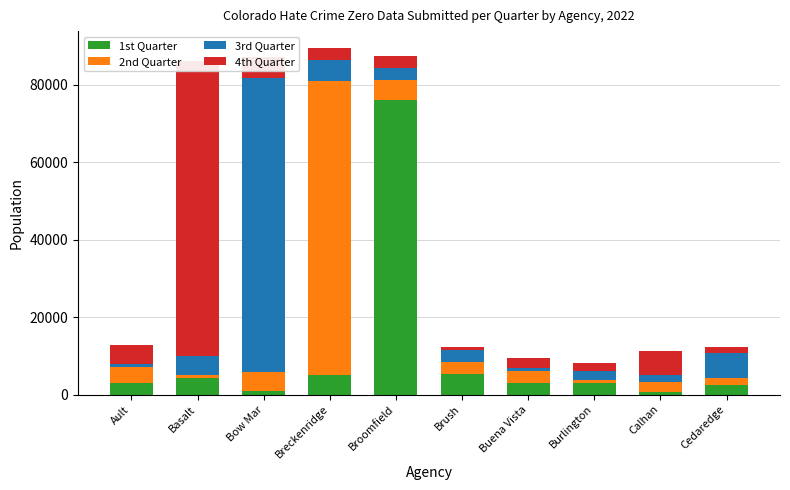

Reading left to right, extract all data points from this chart.

1st Quarter: Ault=2913	Basalt=4163	Bow Mar=834	Breckenridge=4953	Broomfield=76137	Brush=5262	Buena Vista=3103	Burlington=3043	Calhan=751	Cedaredge=2410
2nd Quarter: Ault=4163	Basalt=834	Bow Mar=4953	Breckenridge=76137	Broomfield=5262	Brush=3103	Buena Vista=3043	Burlington=751	Calhan=2410	Cedaredge=1933
3rd Quarter: Ault=834	Basalt=4953	Bow Mar=76137	Breckenridge=5262	Broomfield=3103	Brush=3043	Buena Vista=751	Burlington=2410	Calhan=1933	Cedaredge=6275
4th Quarter: Ault=4953	Basalt=76137	Bow Mar=5262	Breckenridge=3103	Broomfield=3043	Brush=751	Buena Vista=2410	Burlington=1933	Calhan=6275	Cedaredge=1603